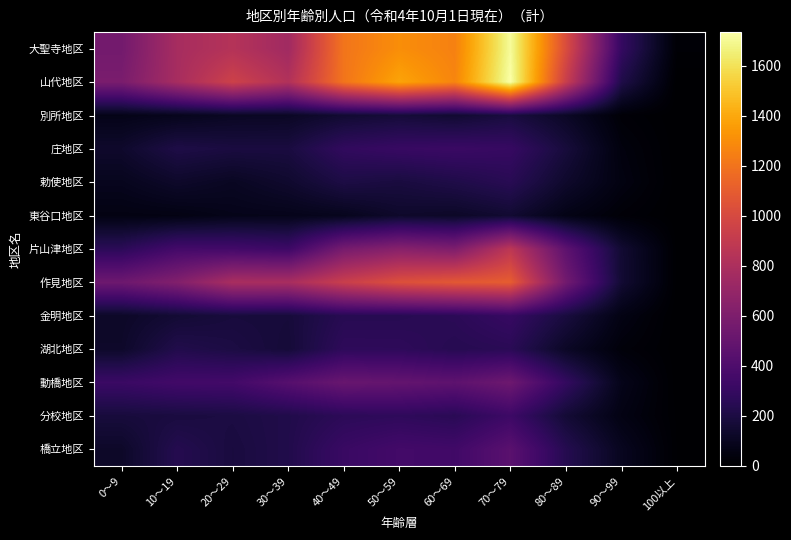

At how many categories does at least one series exceed 1202?

4